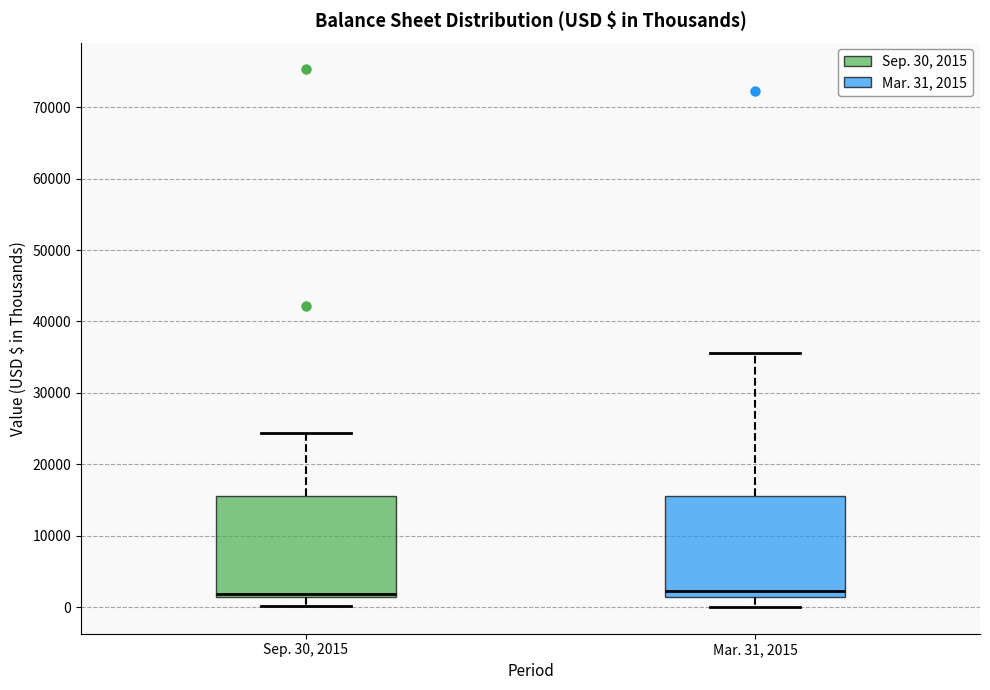

Where is the upper edge of the box for Sep. 30, 2015 on the y-axis? The values are not printed on the chart, so give them approximately, as read against the axis.

16000